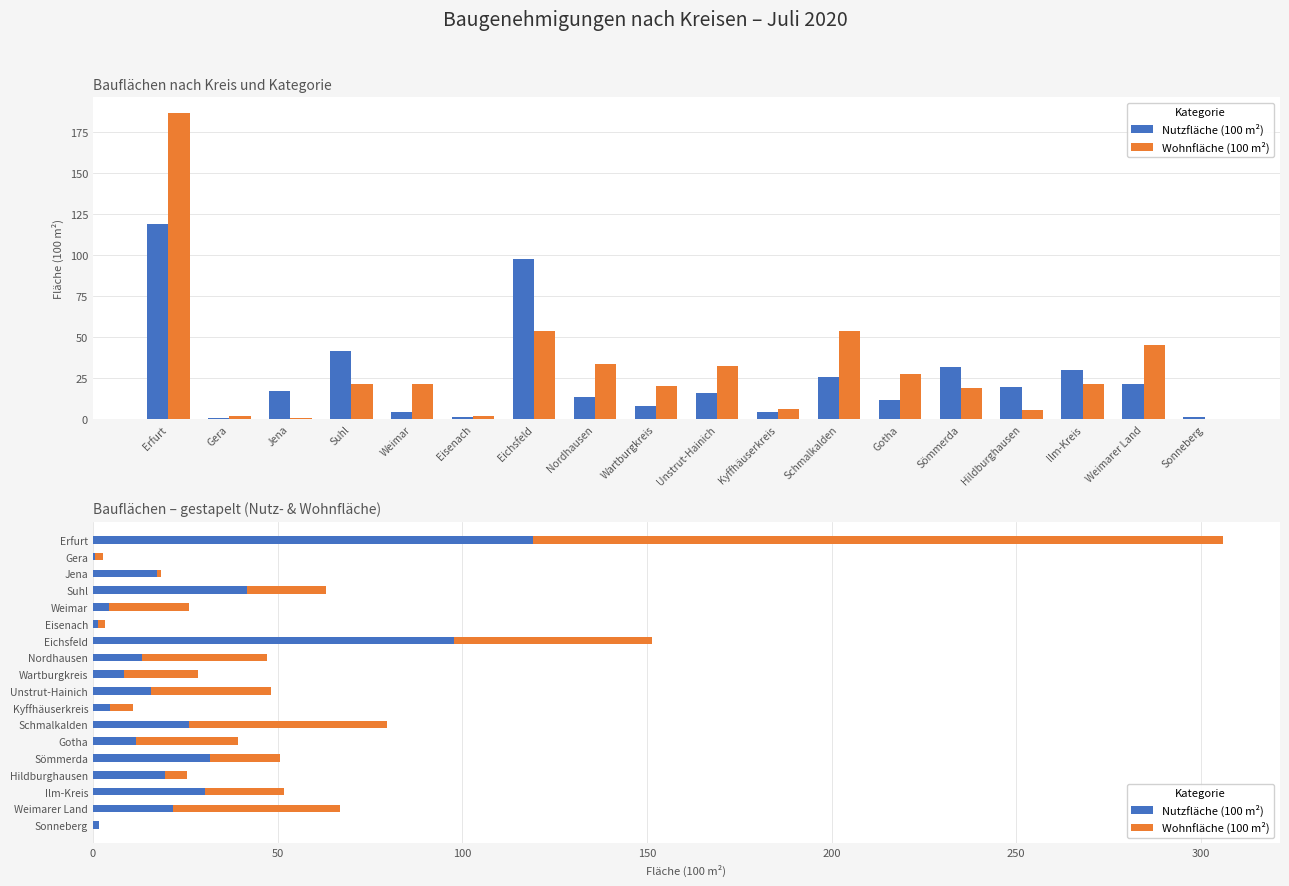

Which series has the widest spread of values?

Wohnfläche (100 m²)